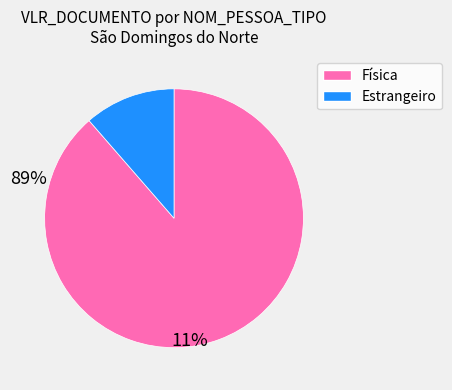

Is it true that Estrangeiro is 17% of the pie?

False